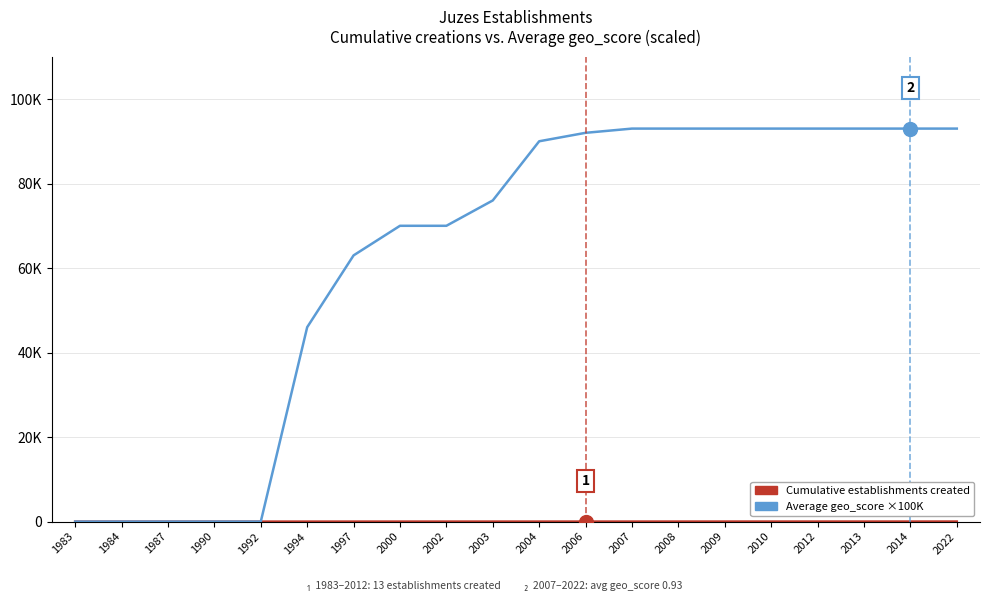

Reading left to right, list all the values displayed in this chart.

Establishments created (cumulative): 1	2	3	4	5	6	7	8	9	10	11	12	13	14	15	16	17	18	19	20
Average geo_score (x100K): 0	0	0	0	0	46000	63000	70000	70000	76000	90000	92000	93000	93000	93000	93000	93000	93000	93000	93000